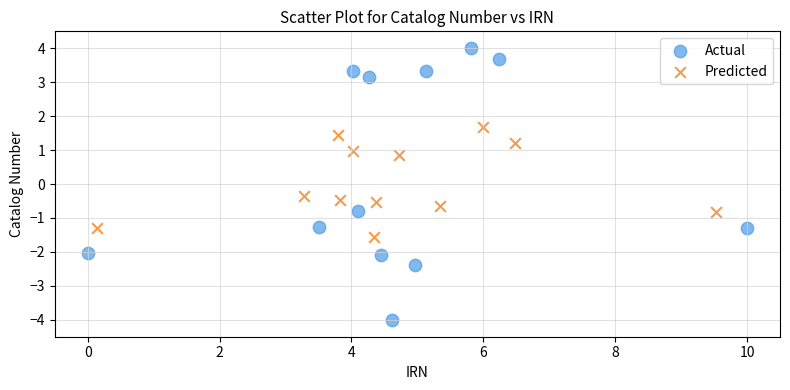

Which series reaches the maximum Y coordinate?

Actual